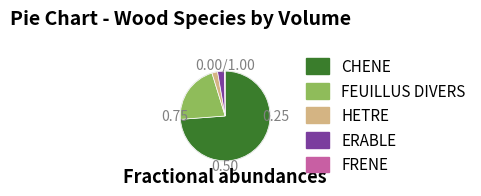

Which slice is the largest?

CHENE